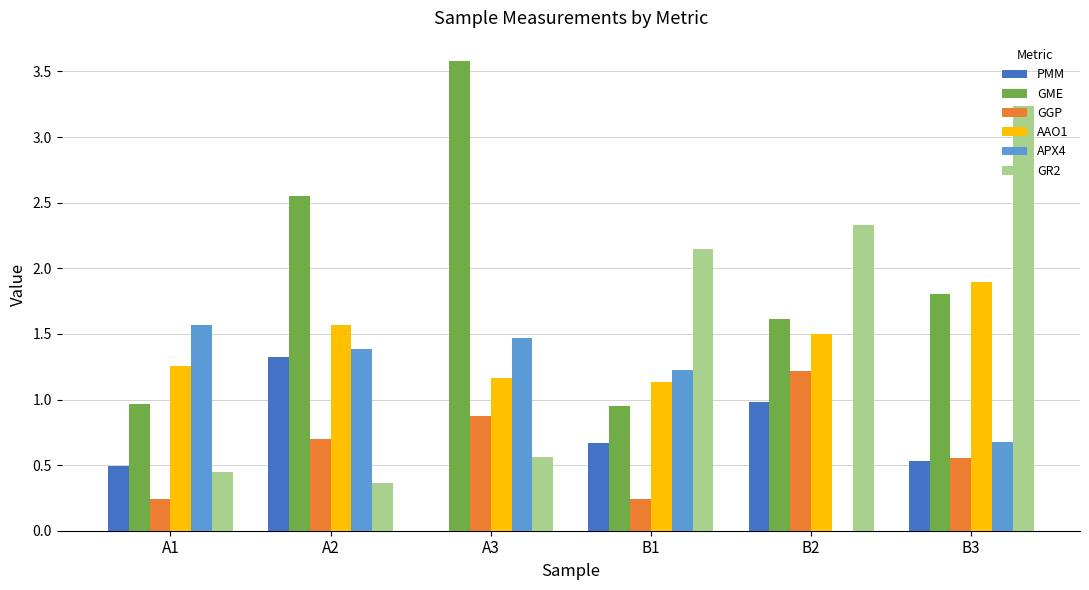

How many data points in APX4 are above 1?

4